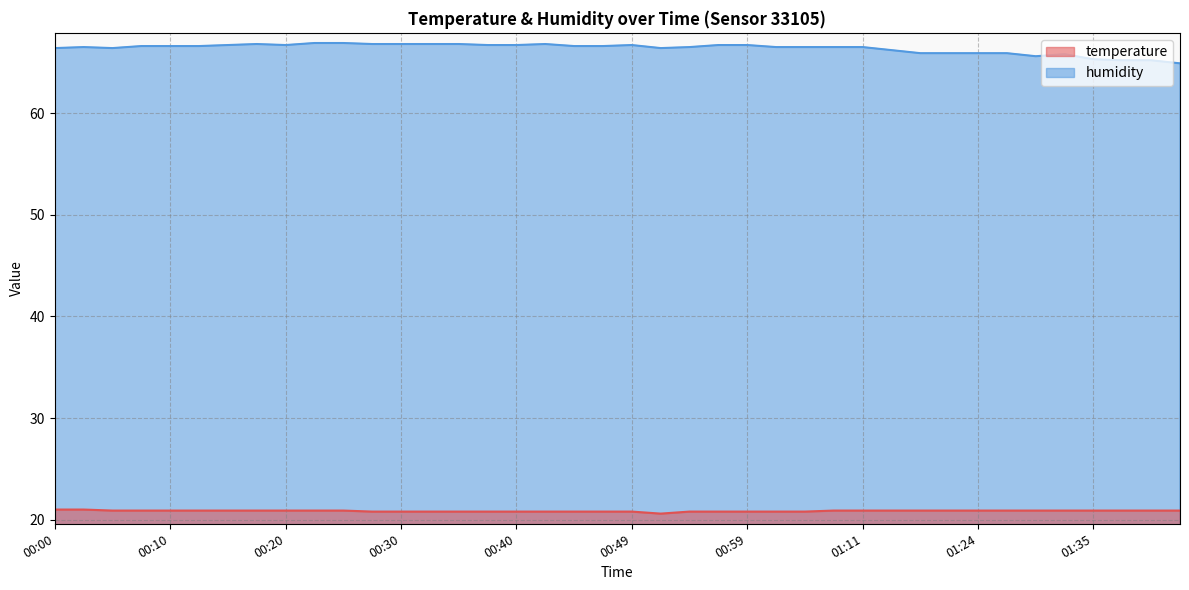

At which label is humidity closest to 65?

01:42